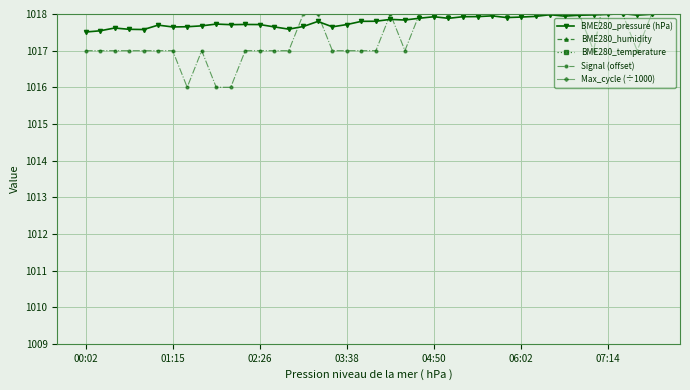

Is it true that BME280_pressure (hPa) equals 1018.0 at 07:14?

True